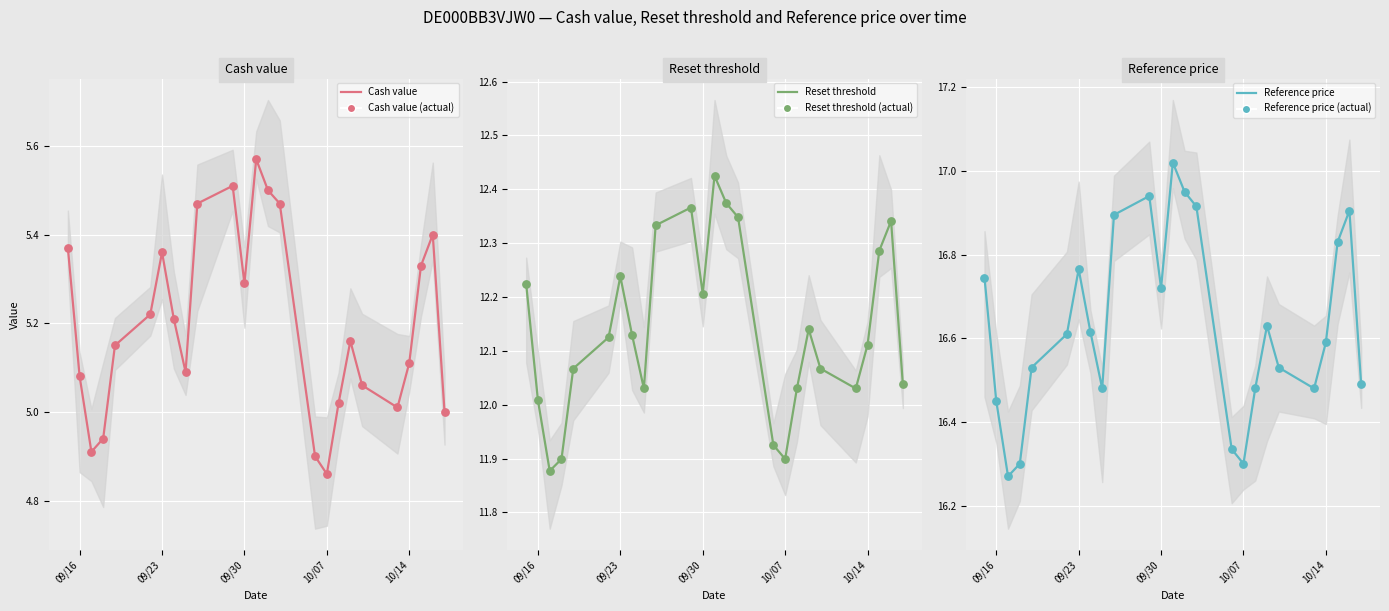

Which series reaches the minimum Y coordinate?

Cash value